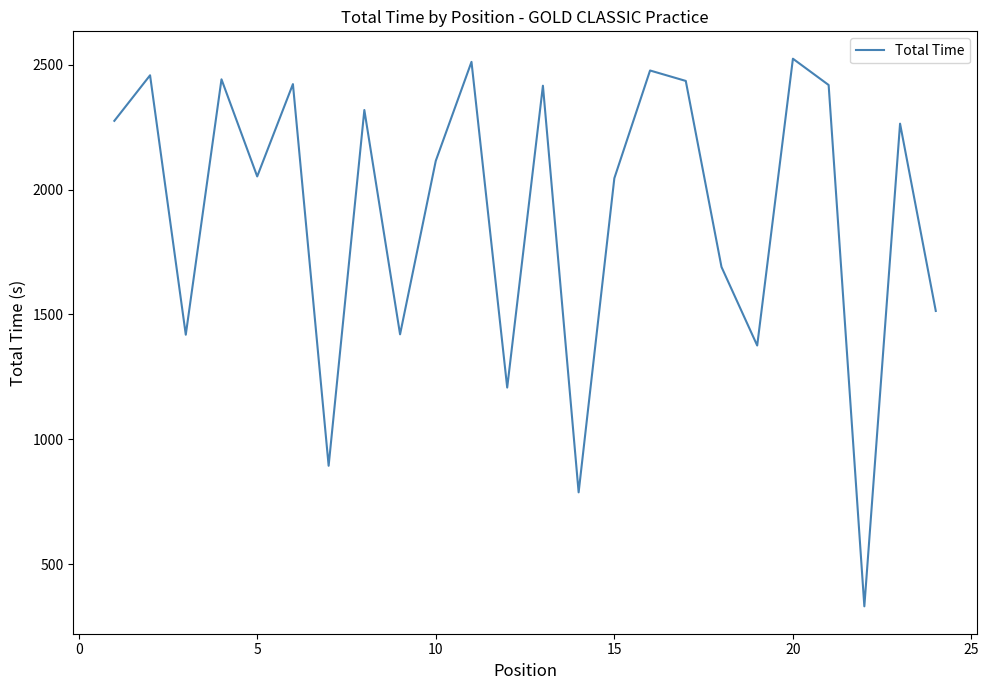

What is the difference between the maximum and minimum values?

2194.2